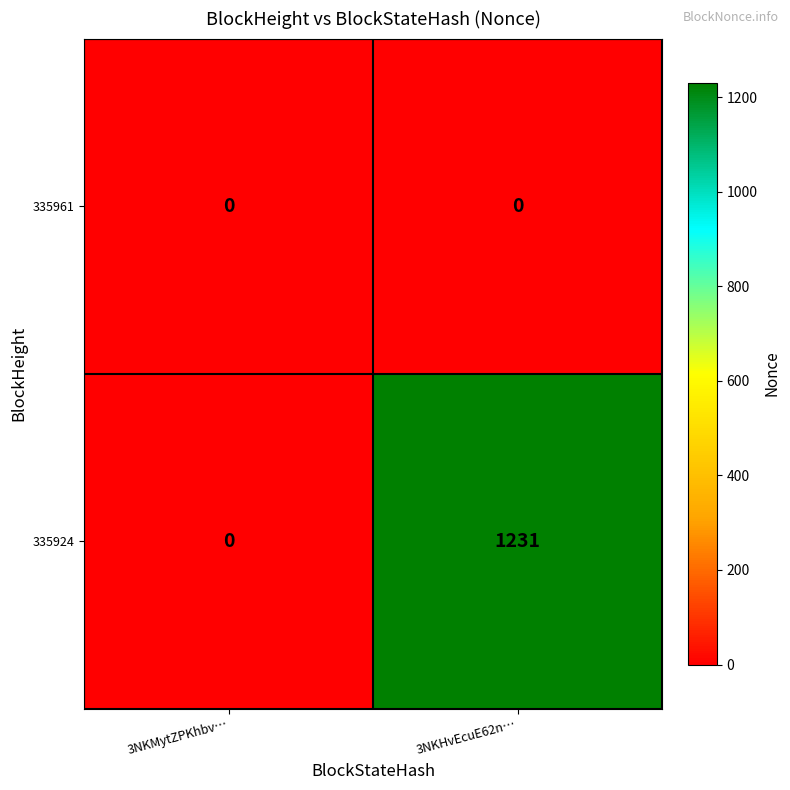

Reading left to right, what are all the values shown in this chart?

335961: 3NKMytZPKhbv…=0	3NKHvEcuE62n…=0
335924: 3NKMytZPKhbv…=0	3NKHvEcuE62n…=1231